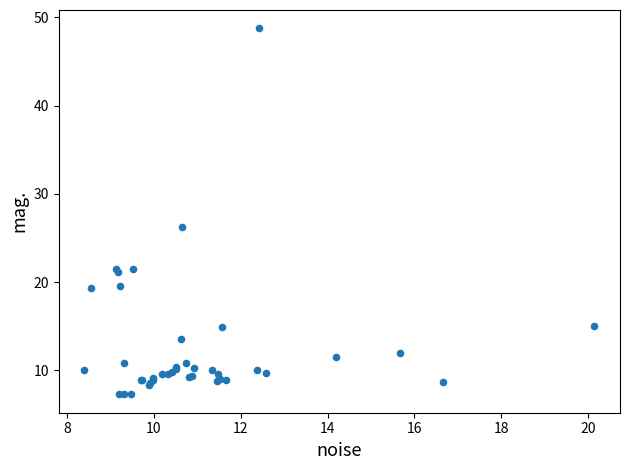

What Y value in the scatter plot is closest to 28?

26.3